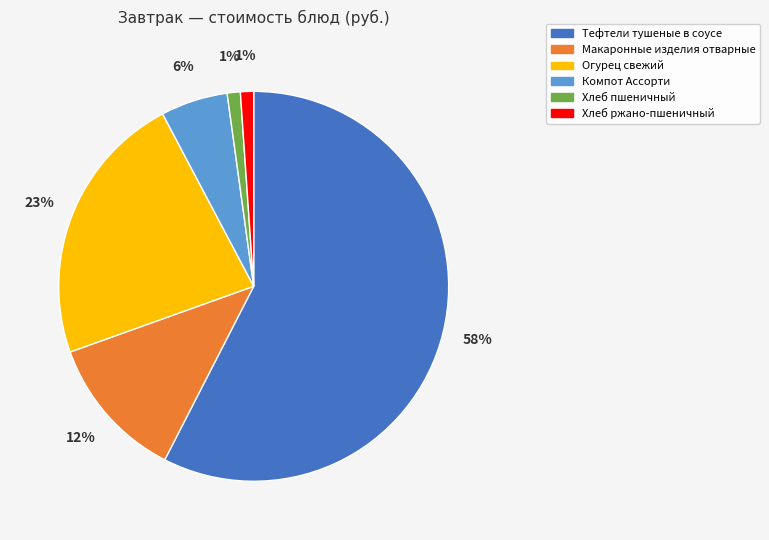

Combined, do Макаронные изделия отварные and Хлеб пшеничный account for over 50%?

No